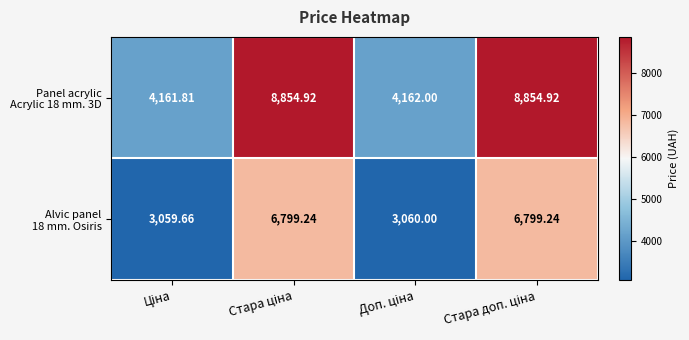

Count the number of data series in this chart.

2